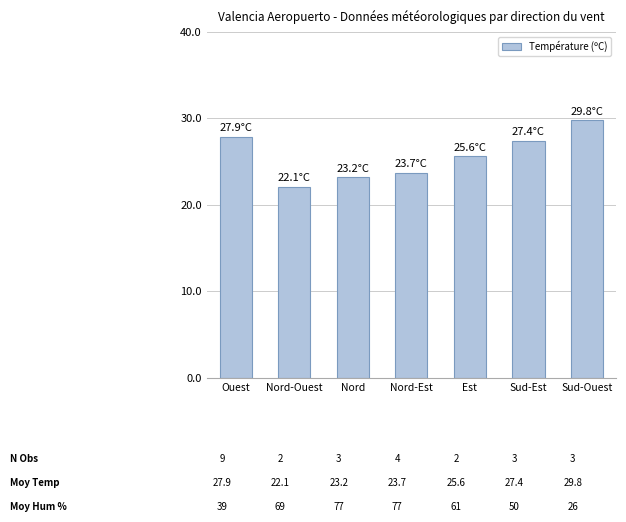

List the labels in order of value, largest first.

Sud-Ouest, Ouest, Sud-Est, Est, Nord-Est, Nord, Nord-Ouest